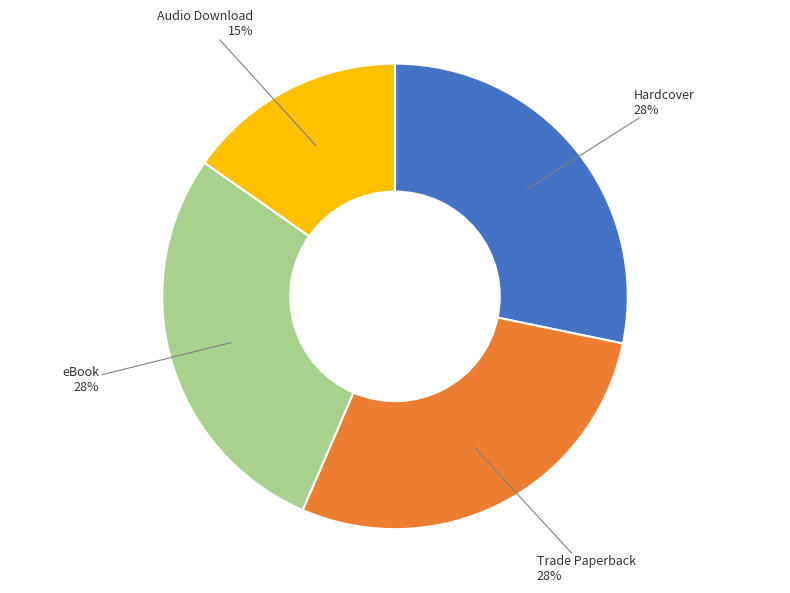

Combined, do Audio Download and eBook account for over 50%?

No